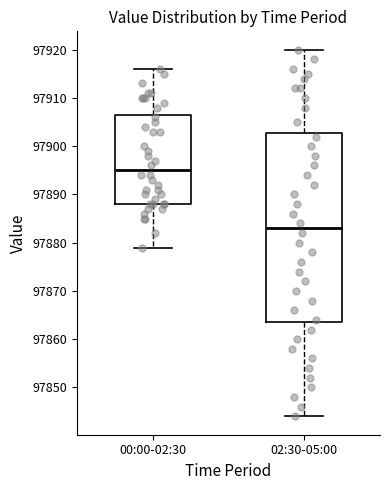

Which box's median line is the lowest?

02:30-05:00